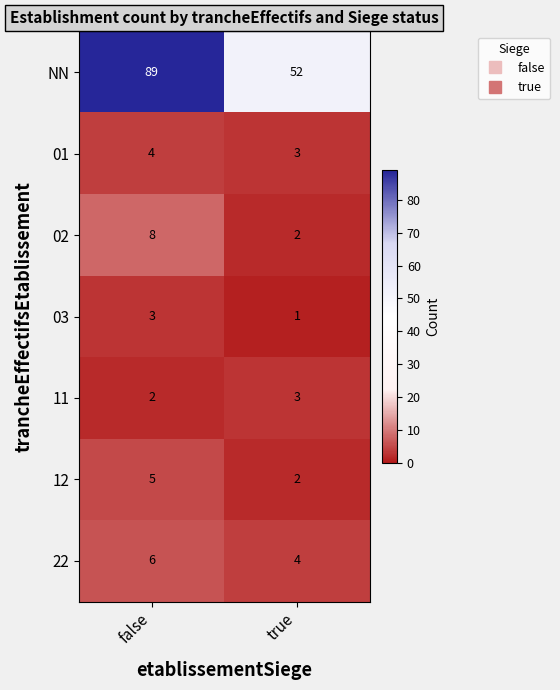

What is the greatest value displayed?

89